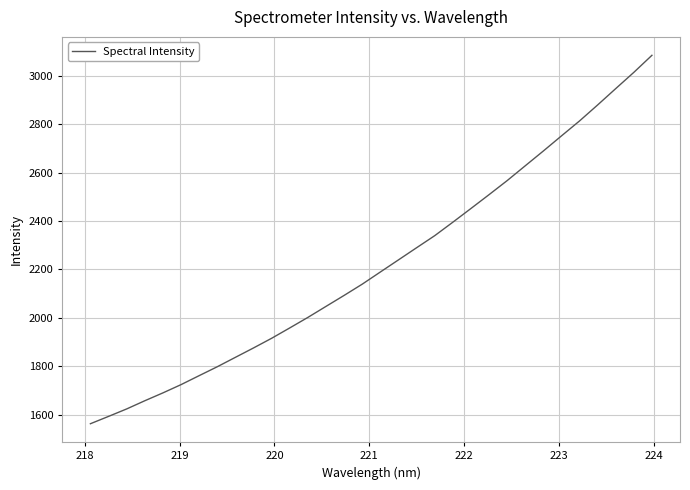

What is the minimum value shown in the chart?

1562.0